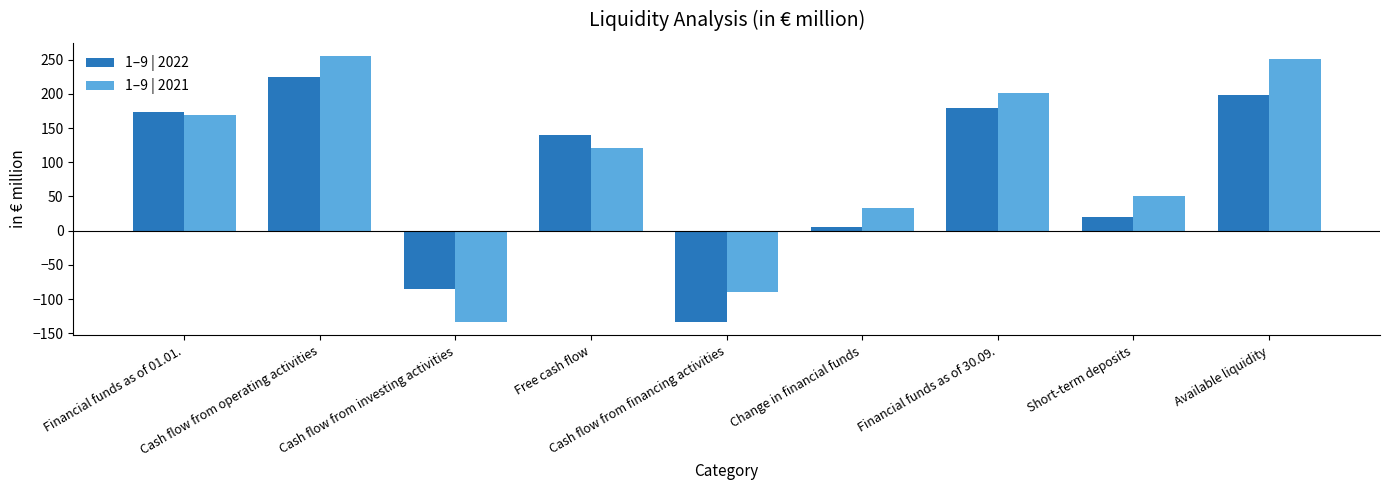

What is the value of the 1–9 | 2022 bar at the 8th from the left?

20.0